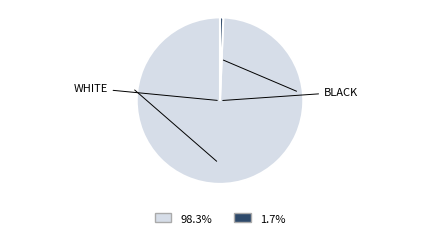

Does any single category account for the majority?

Yes